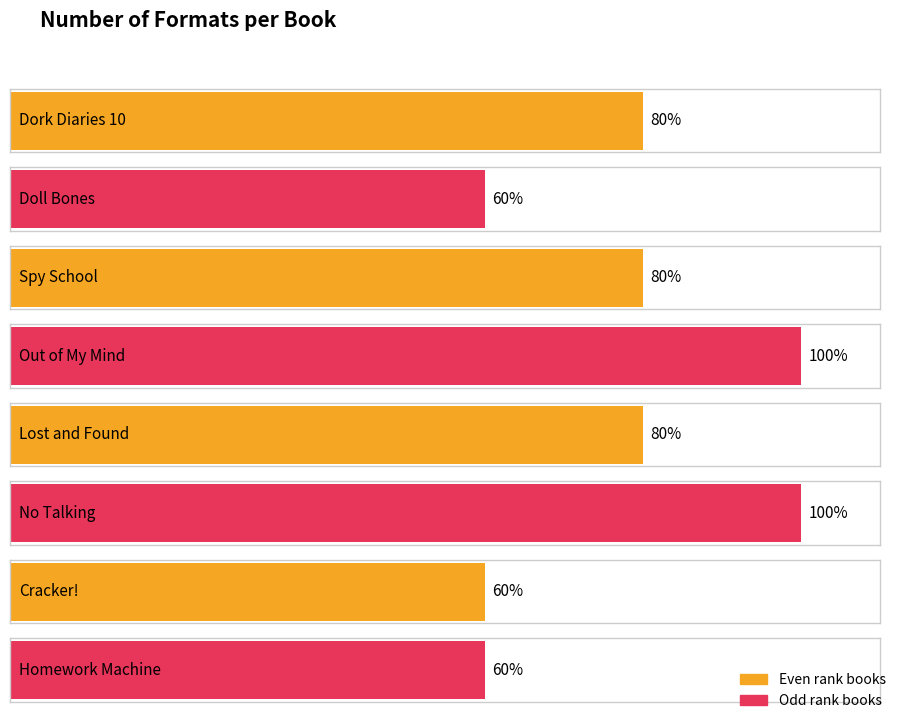

Reading left to right, extract all data points from this chart.

4	3	4	5	4	5	3	3